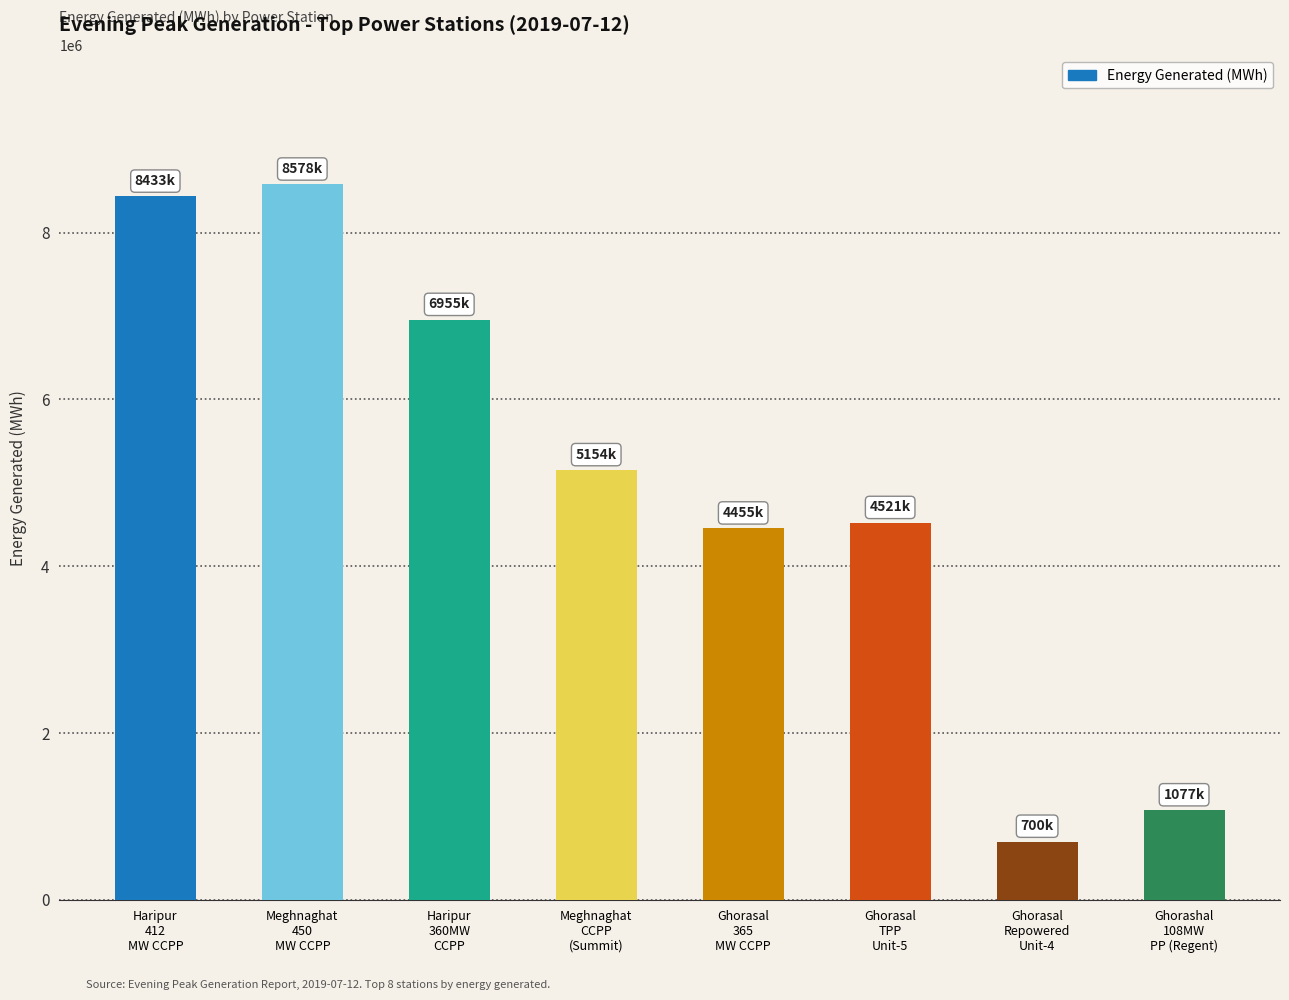

At which category does the chart reach its minimum across all series?

Ghorasal
Repowered
Unit-4